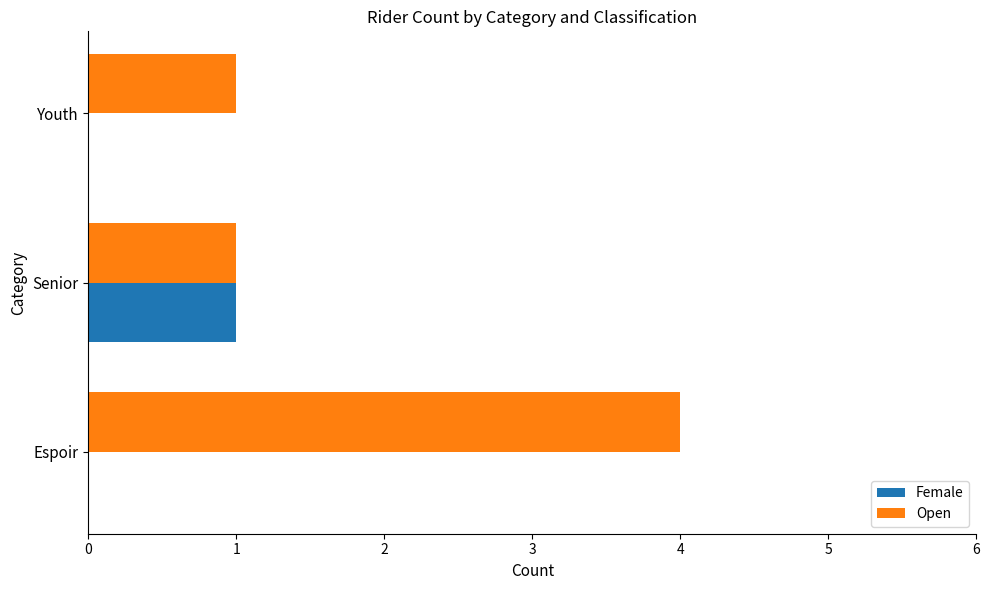

Is it true that Open equals 2 at Senior?

False